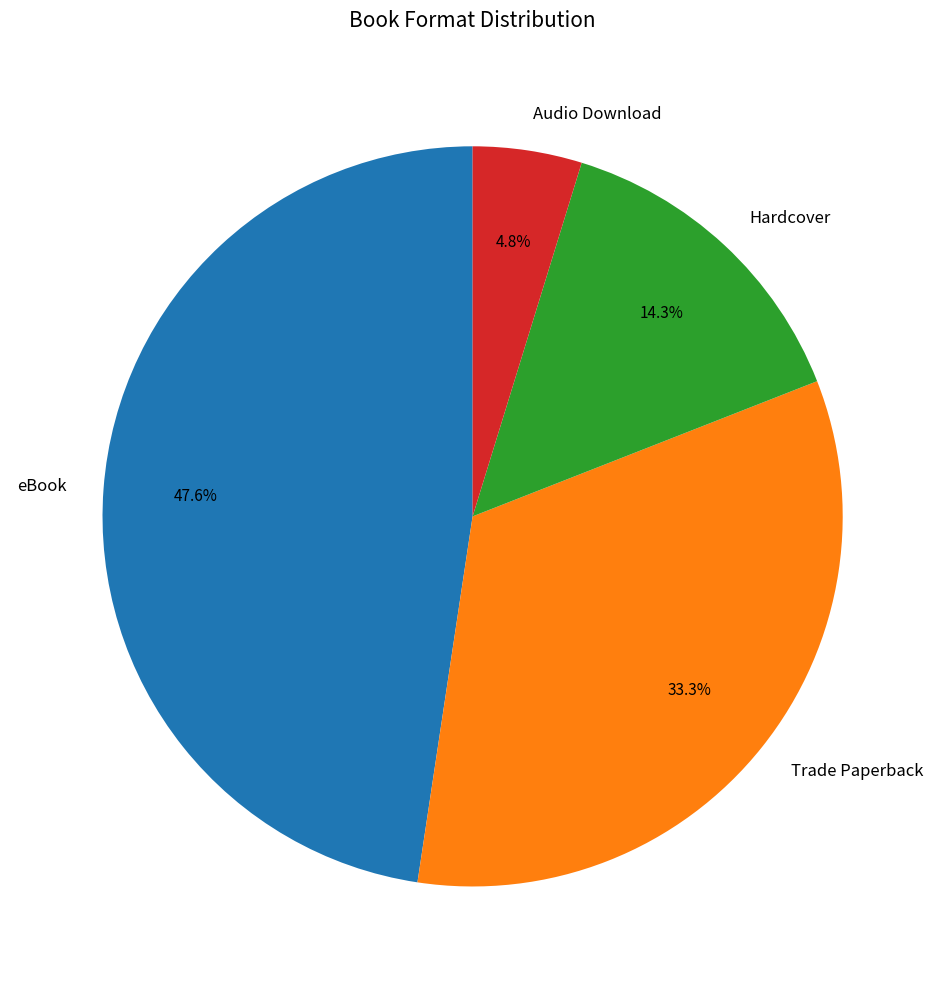

What portion of the pie excludes eBook?

52.4%